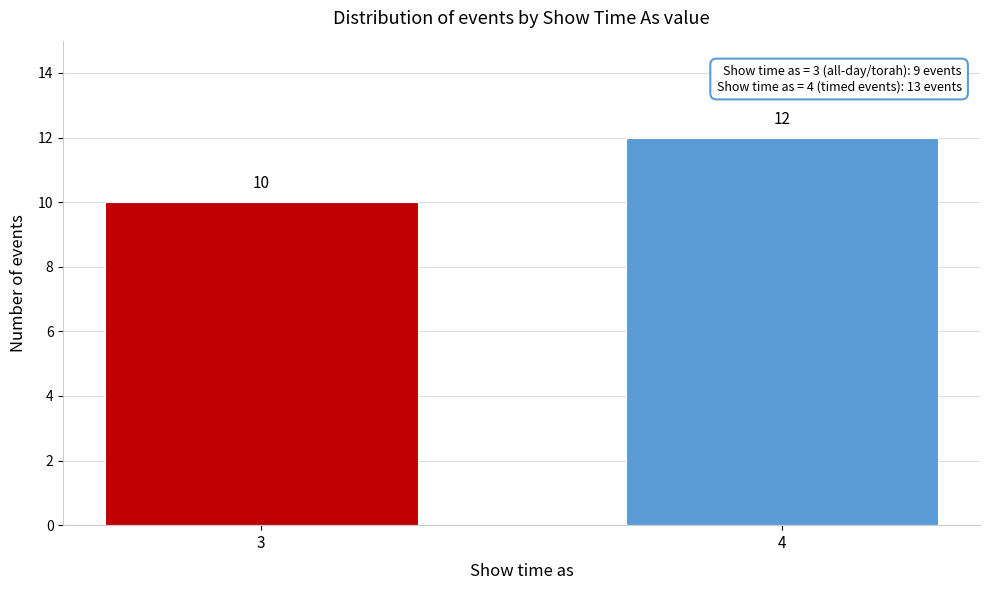

Reading left to right, transcribe all the data shown in this chart.

10	12